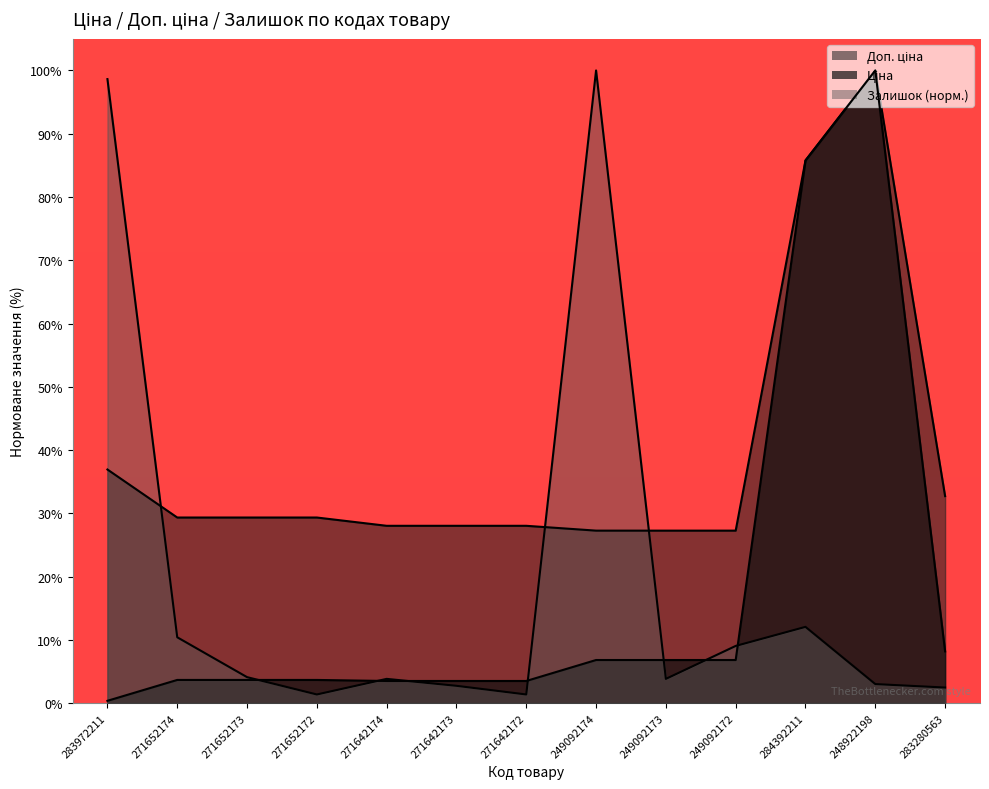

What is the label of the 5th point from the right?

249092173